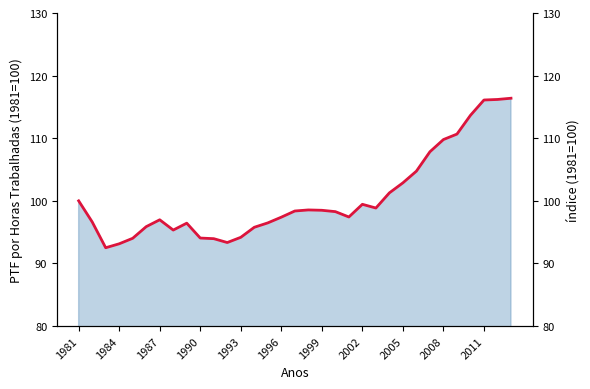

How many values exceed 98?

17